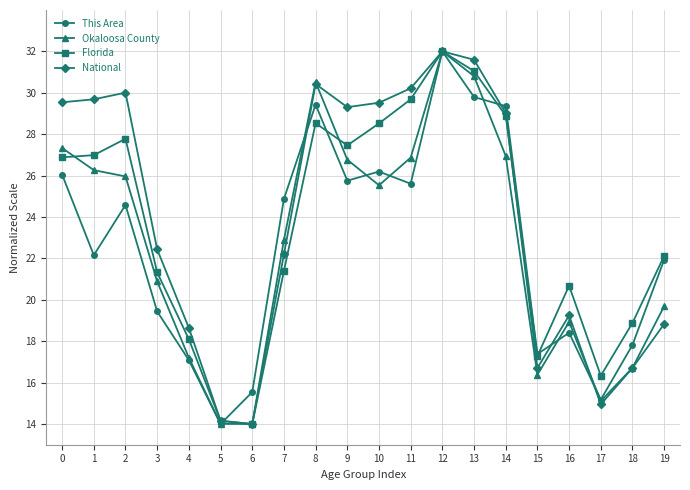

What is the difference between the highest and lowest values at 18?

2.2